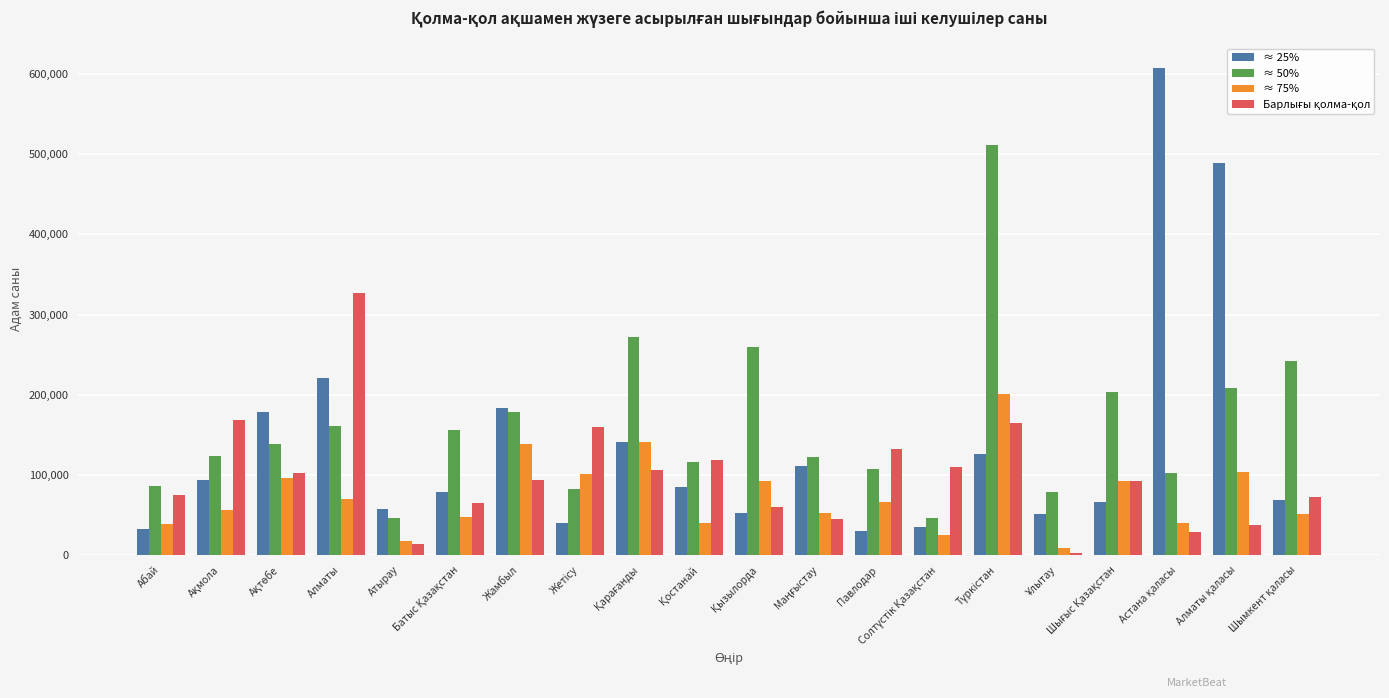

What is the maximum value shown in the chart?

607877.7